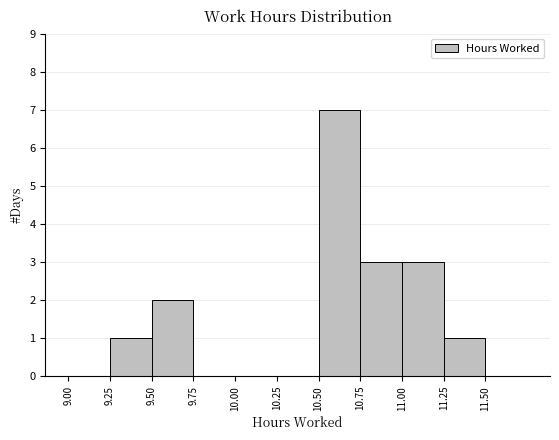

Over which range of the x-axis is the bar tallest?

10.50 to 10.75